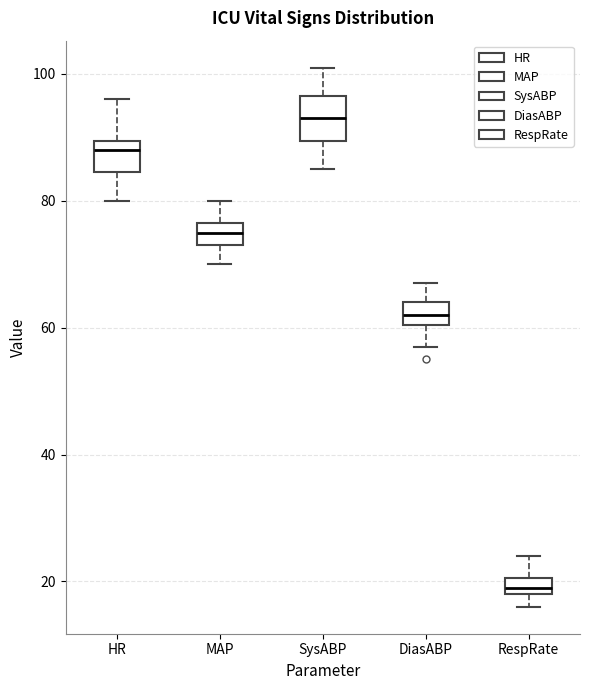

Which box's median line is the highest?

SysABP